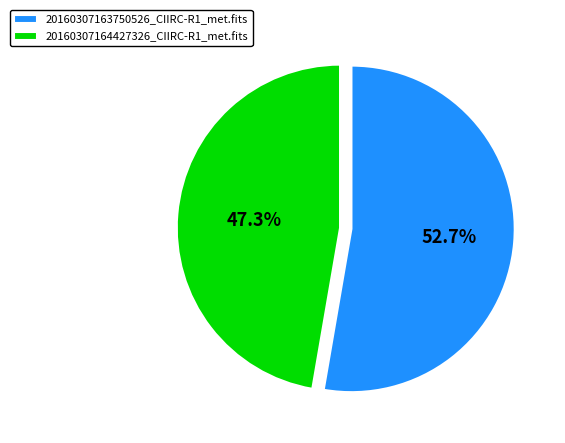

True or false: 20160307163750526_CIIRC-R1_met.fits accounts for 60% of the total.

False